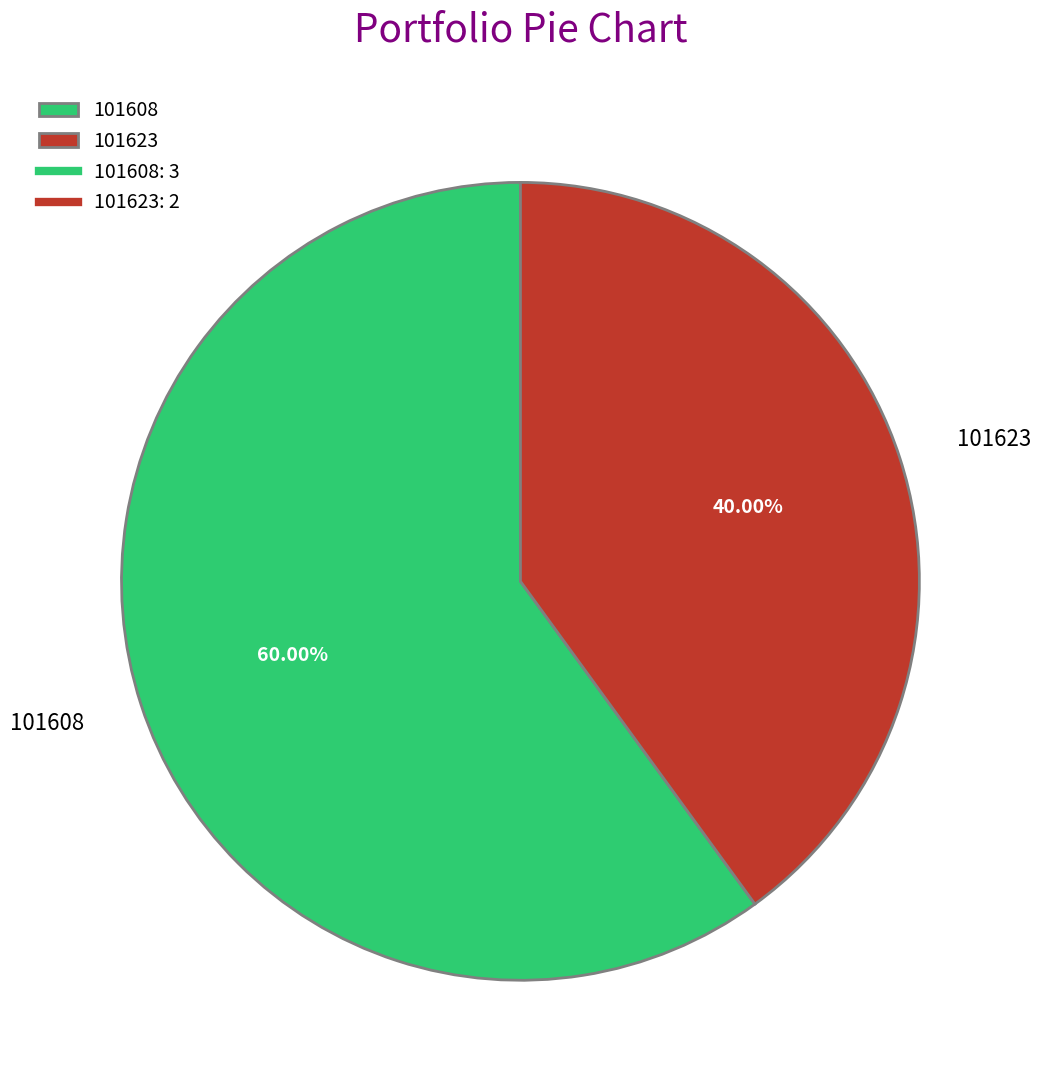

What percentage do 101623 and 101608 together represent?

100.0%